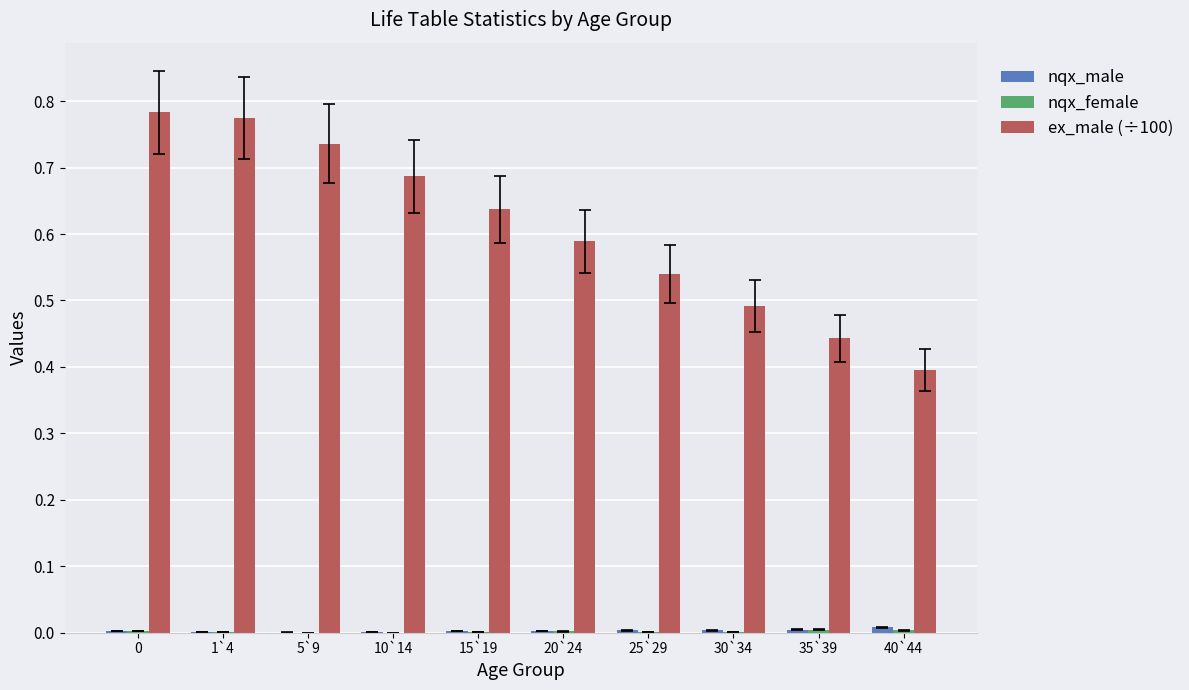

What is the maximum value for ex_male (÷100)?

0.8